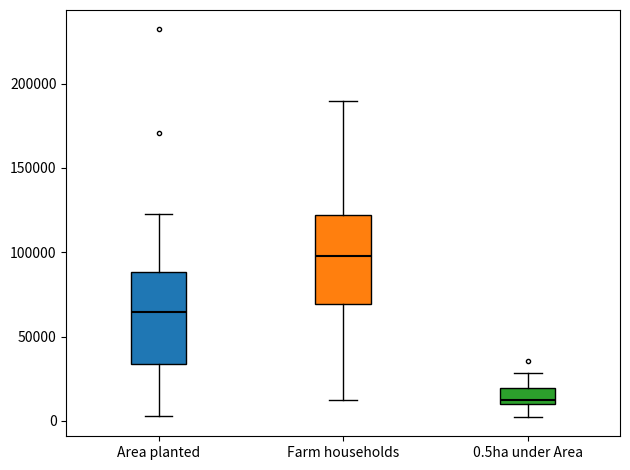

Reading left to right, read every box against the y-axis: the position of its median line, the range the box covers, and the ends of its whiskers. The values are not printed on the chart, so give them approximately, as read against the axis.

Area planted: median 65000, box 35000 to 90000, whiskers 5000 to 125000
Farm households: median 100000, box 70000 to 120000, whiskers 10000 to 190000
0.5ha under Area: median 15000, box 10000 to 20000, whiskers 0 to 30000